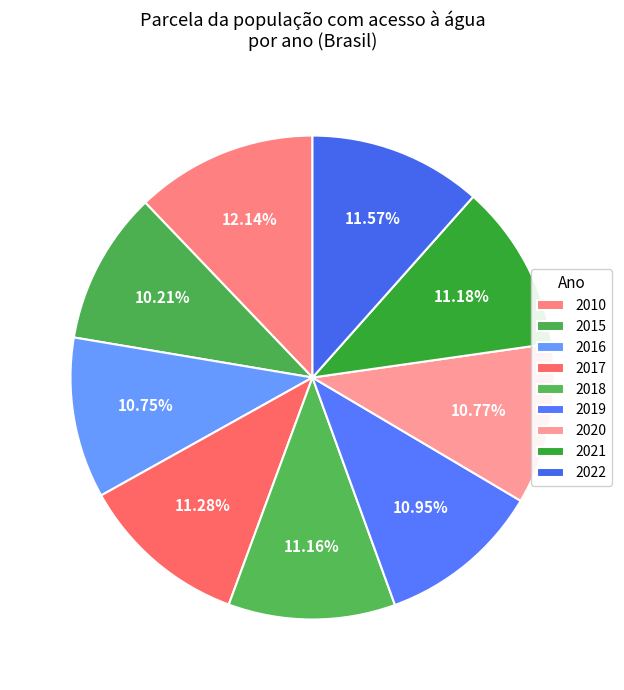

What percentage is the 2010 slice, to the nearest percent?

12%